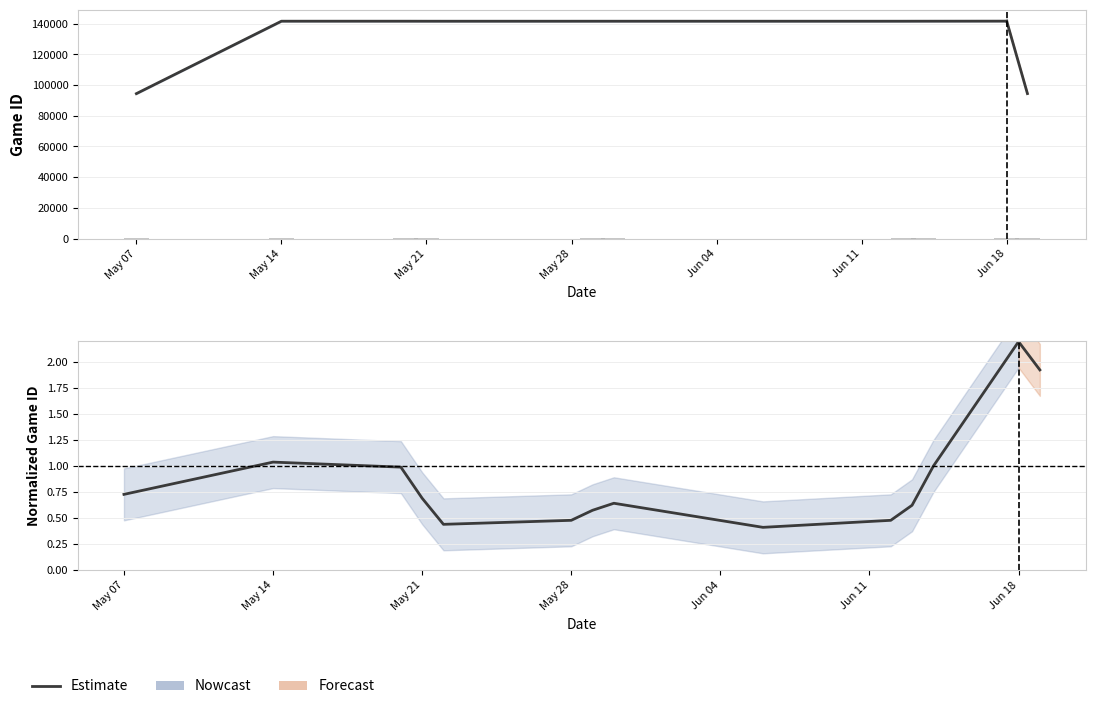

The value at 10 is 1.1. True or false?

False